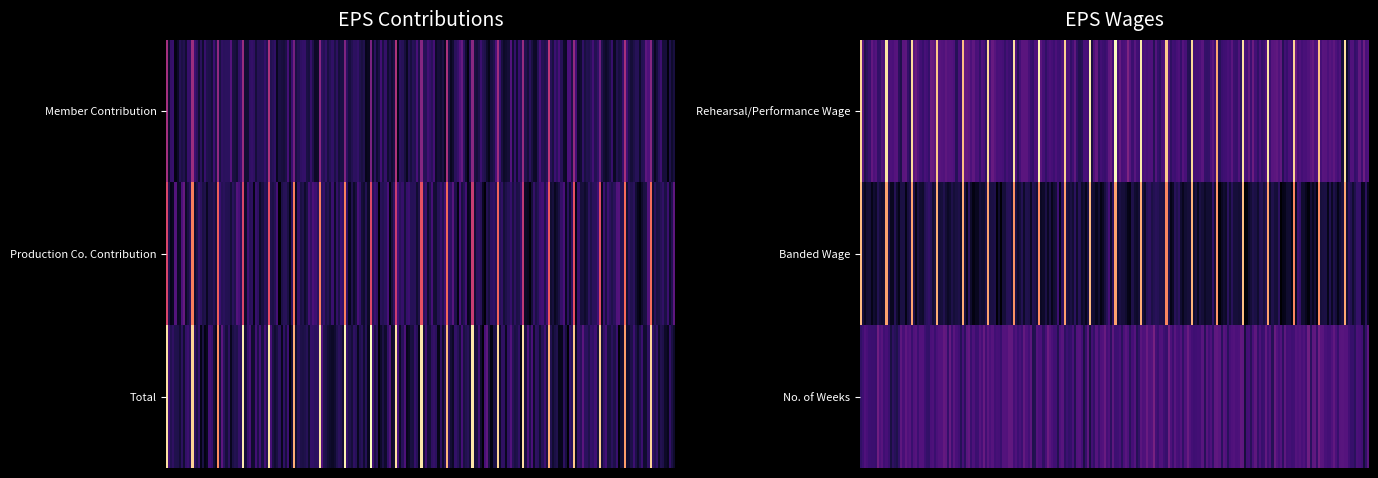

At how many categories does at least one series exceed 201?

1